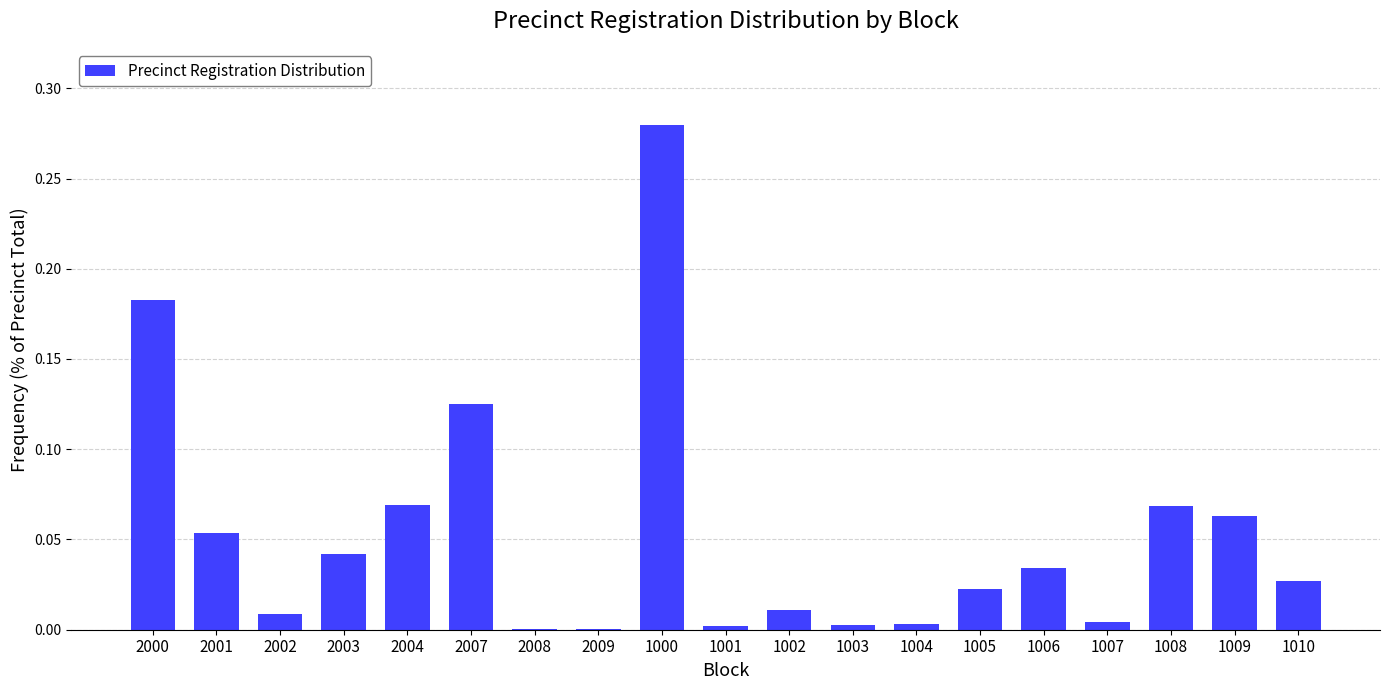

Which category has the highest value across all series?

1000